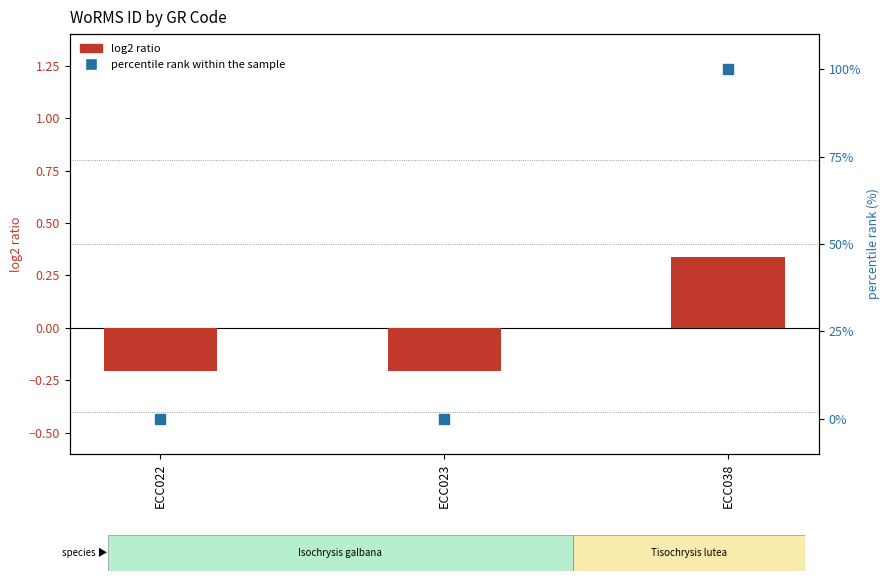

What are all the series names shown in the legend?

log2 ratio, percentile rank within the sample